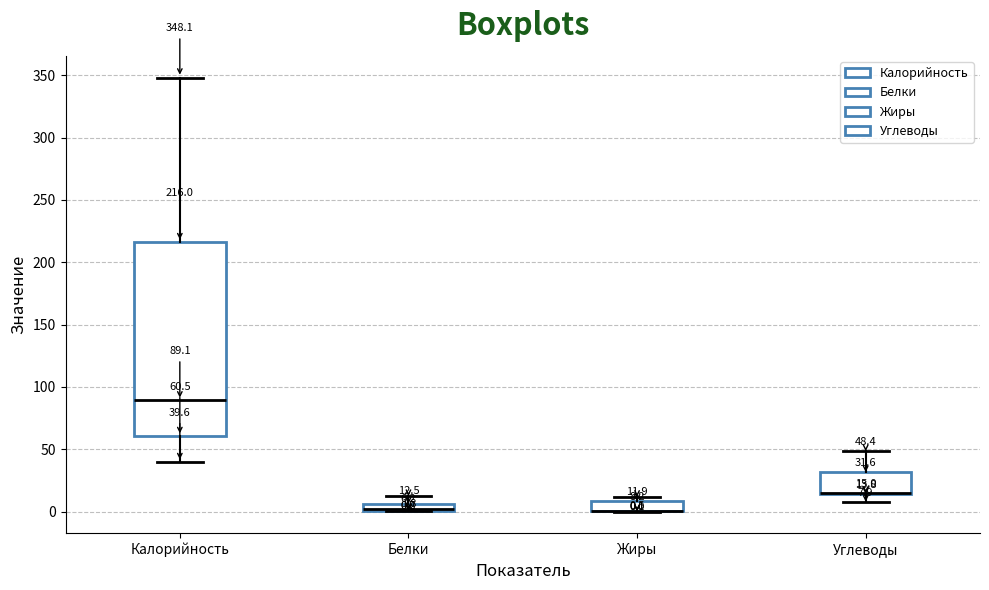

Comparing the boxes themselves (not the whiskers), which one is the tallest?

Калорийность